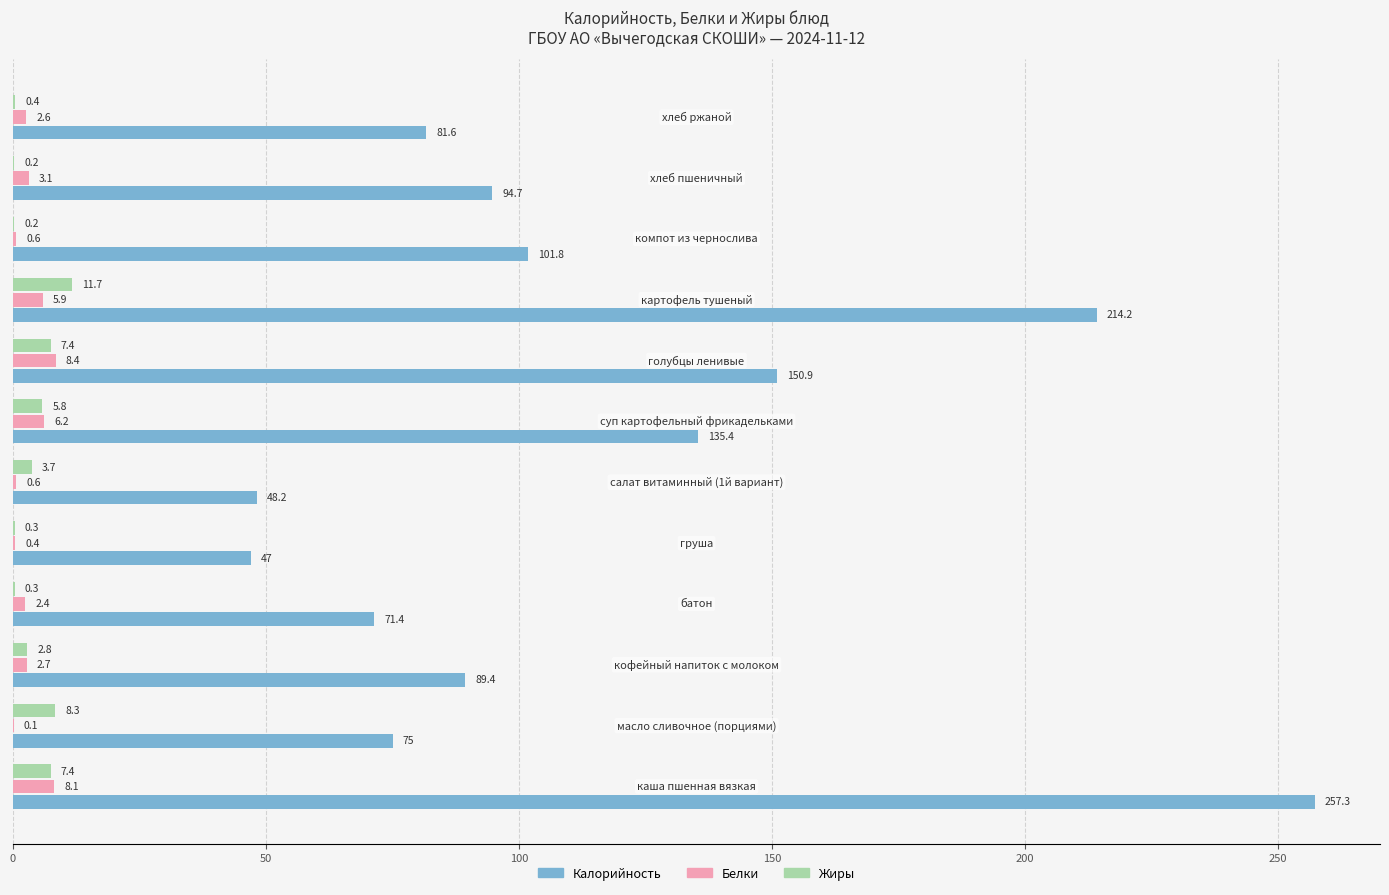

Which series has the largest total across all categories?

Калорийность